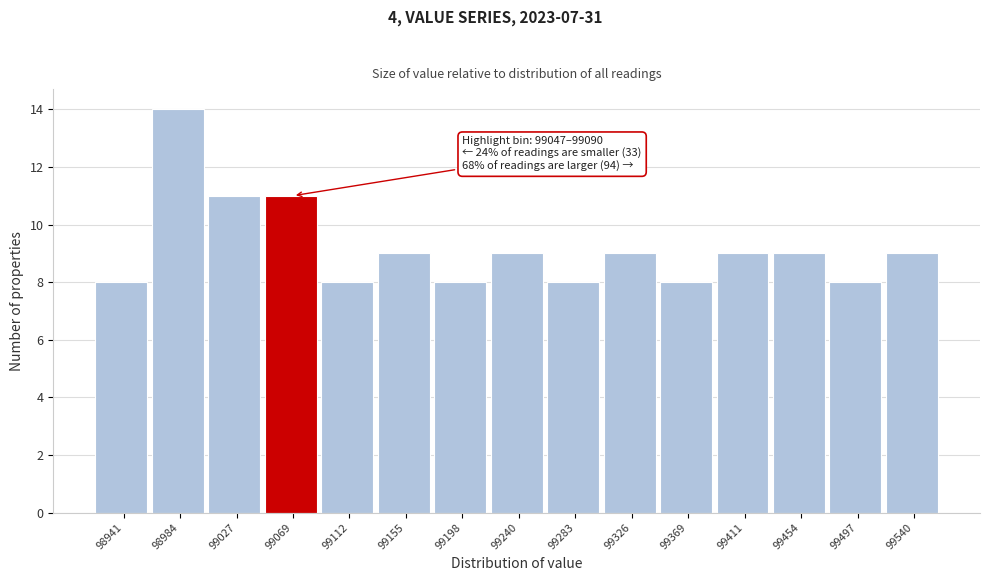

Over which range of the x-axis is the bar tallest?

98960 to 99005